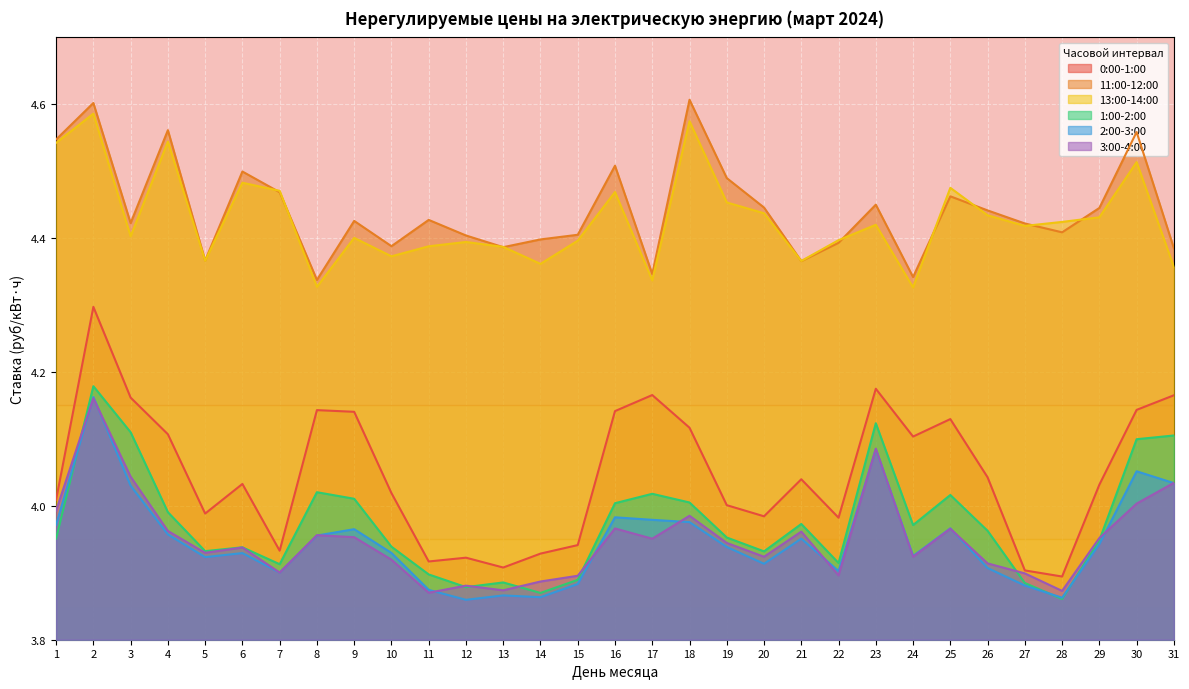

Is the value of 11:00-12:00 at 16 greater than the value of 1:00-2:00 at 22?

Yes